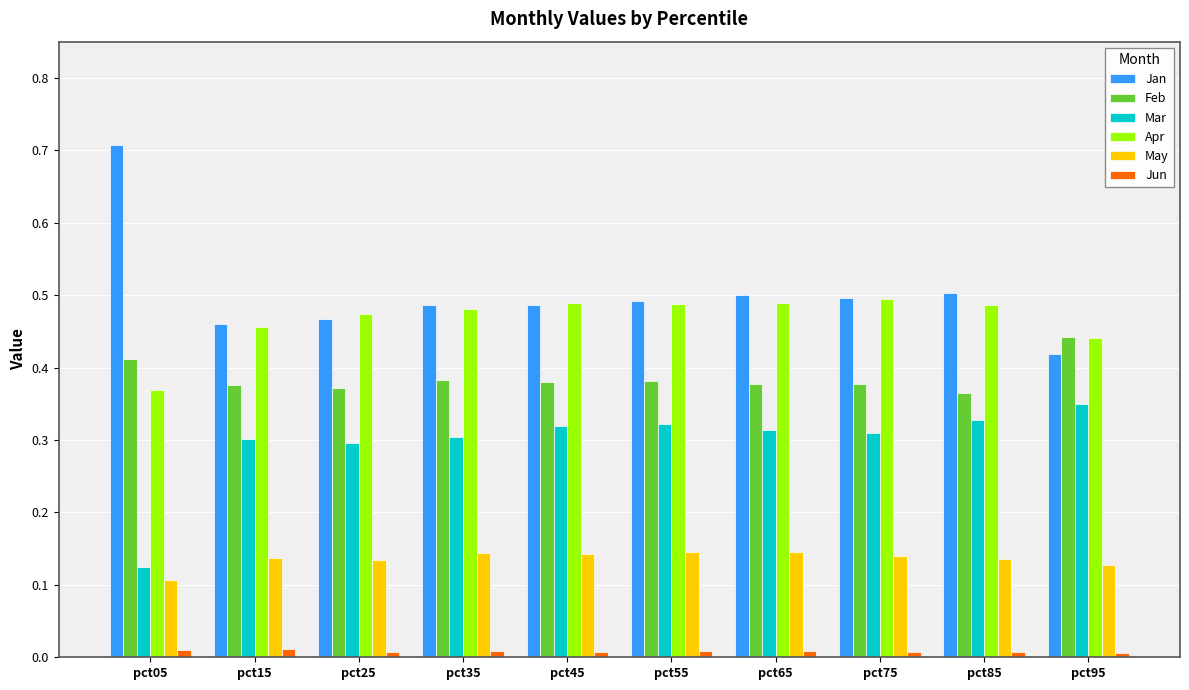

The May series shows 0.2 at pct05. True or false?

False